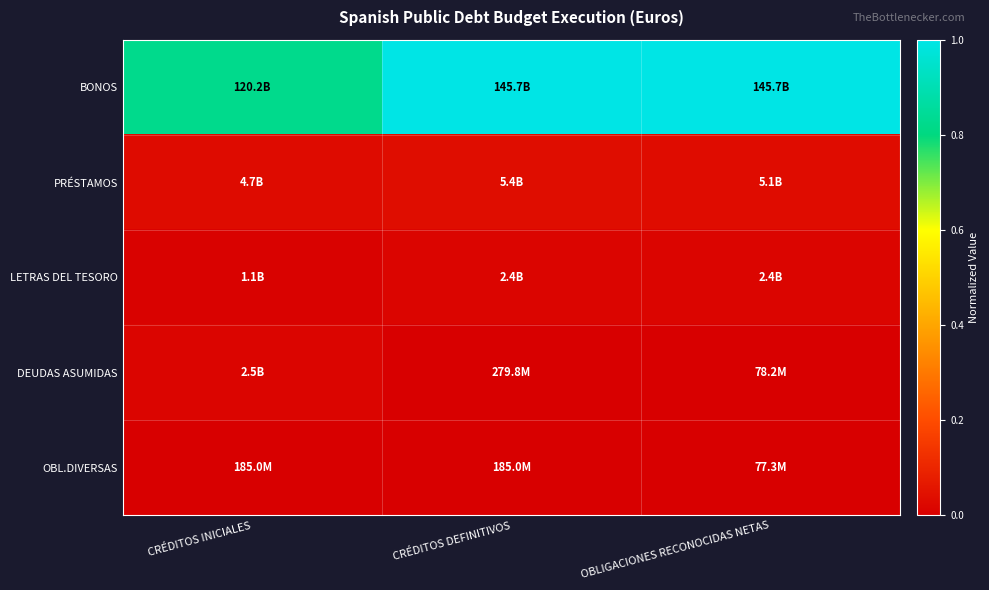

Which series has the widest spread of values?

BONOS